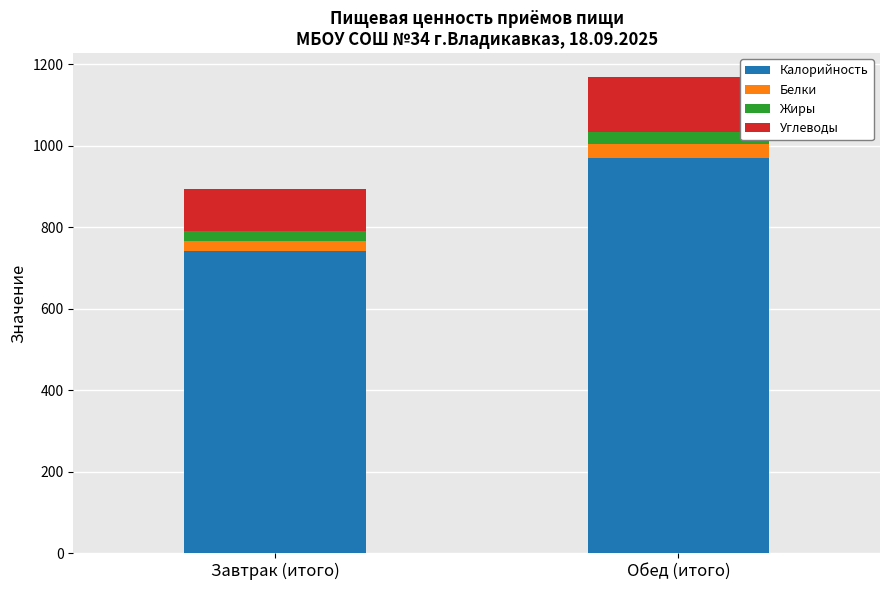

Are the bars horizontal?

No